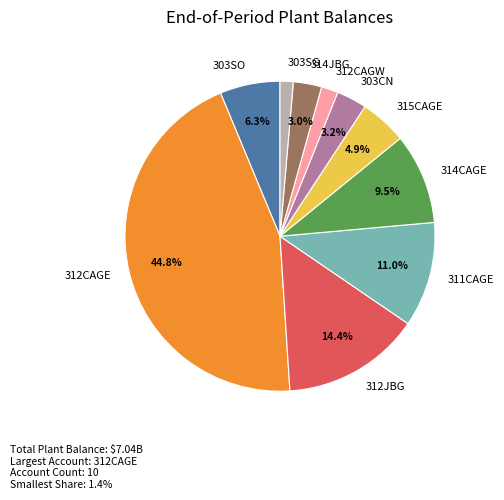

Which category has the biggest portion of the pie?

312CAGE